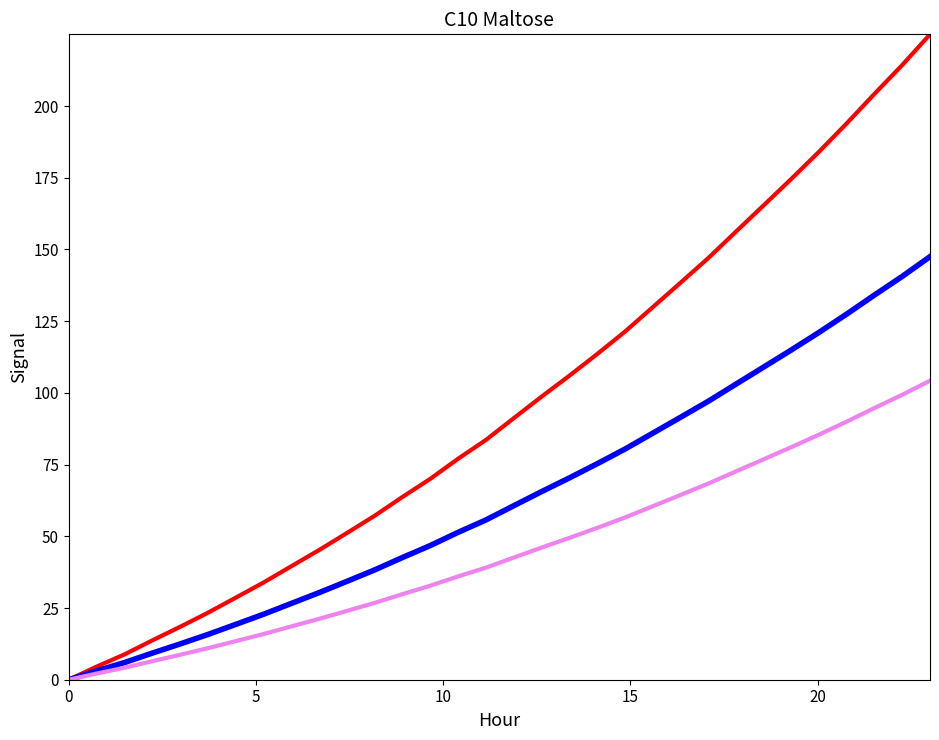

What is the maximum value shown in the chart?

225.0